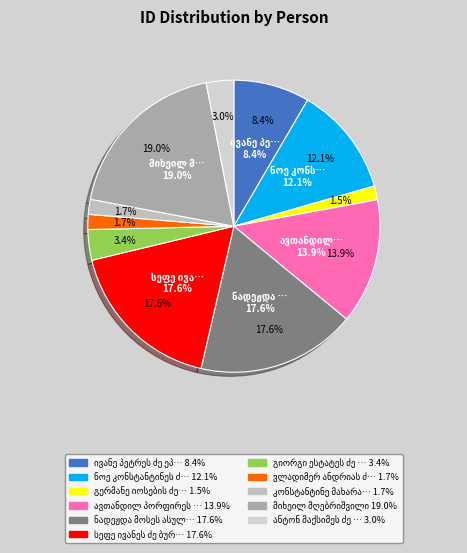

Is ვლადიმერ ანდრიას ძე მანჯგალაძე the majority of the pie?

No